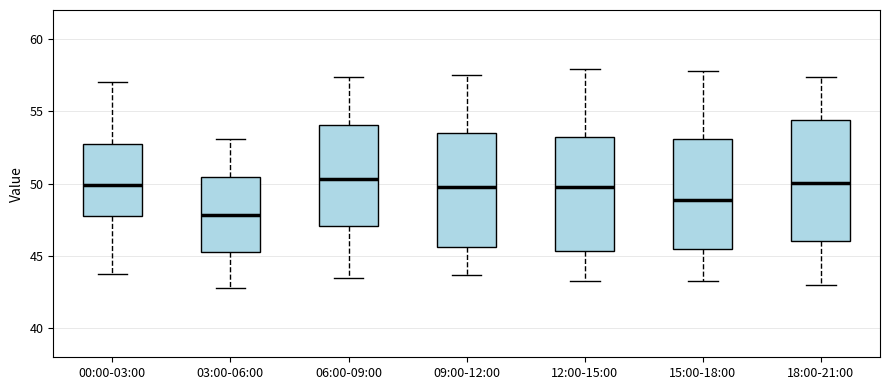

Reading left to right, read every box against the y-axis: the position of its median line, the range the box covers, and the ends of its whiskers. The values are not printed on the chart, so give them approximately, as read against the axis.

00:00-03:00: median 50.0, box 48.0 to 53.0, whiskers 44.0 to 57.0
03:00-06:00: median 48.0, box 45.5 to 50.5, whiskers 43.0 to 53.0
06:00-09:00: median 50.5, box 47.0 to 54.0, whiskers 43.5 to 57.5
09:00-12:00: median 50.0, box 45.5 to 53.5, whiskers 43.5 to 57.5
12:00-15:00: median 50.0, box 45.5 to 53.0, whiskers 43.5 to 58.0
15:00-18:00: median 49.0, box 45.5 to 53.0, whiskers 43.5 to 58.0
18:00-21:00: median 50.0, box 46.0 to 54.5, whiskers 43.0 to 57.5